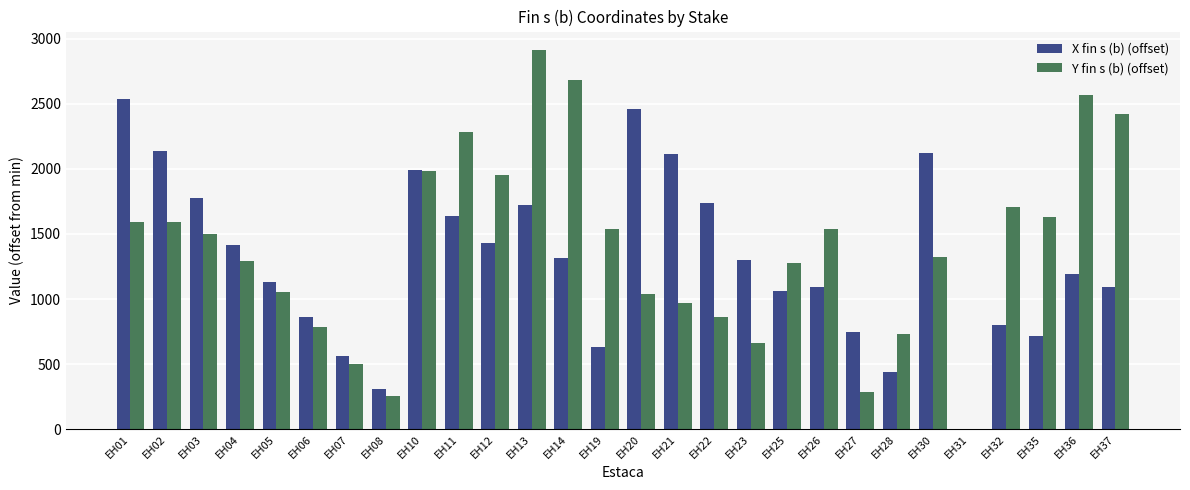

At which category does the chart reach its peak across all series?

EH13